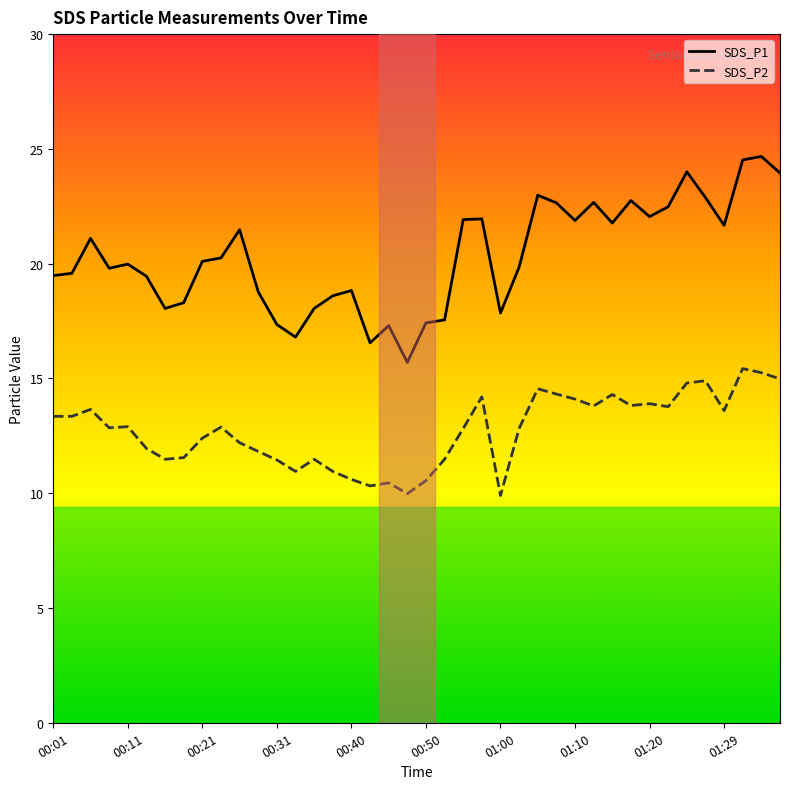

How many data points in SDS_P1 are above 20?

20